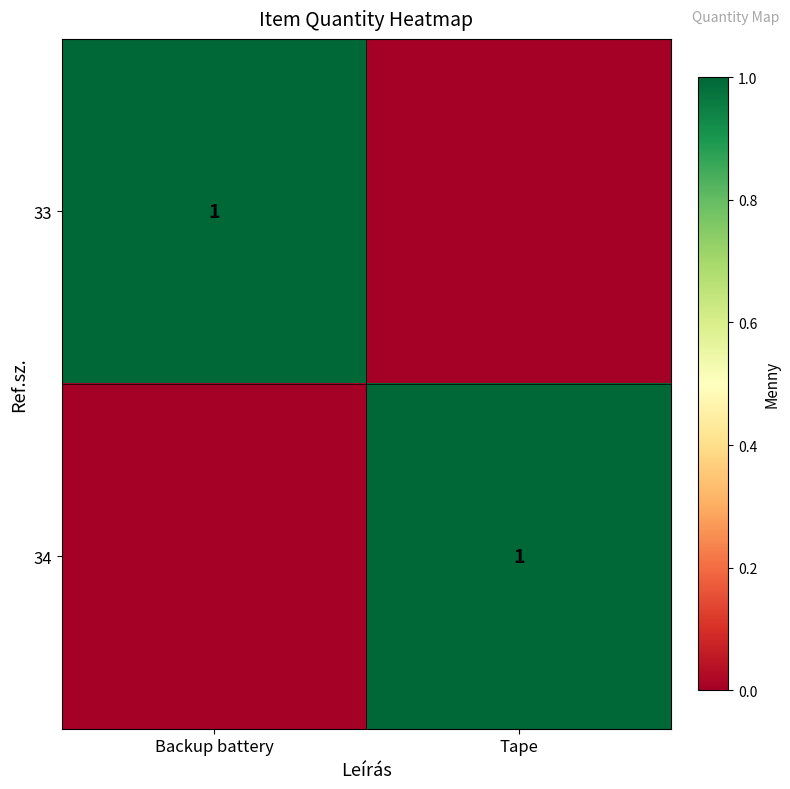

The value of 33 at Backup battery is 1. True or false?

True